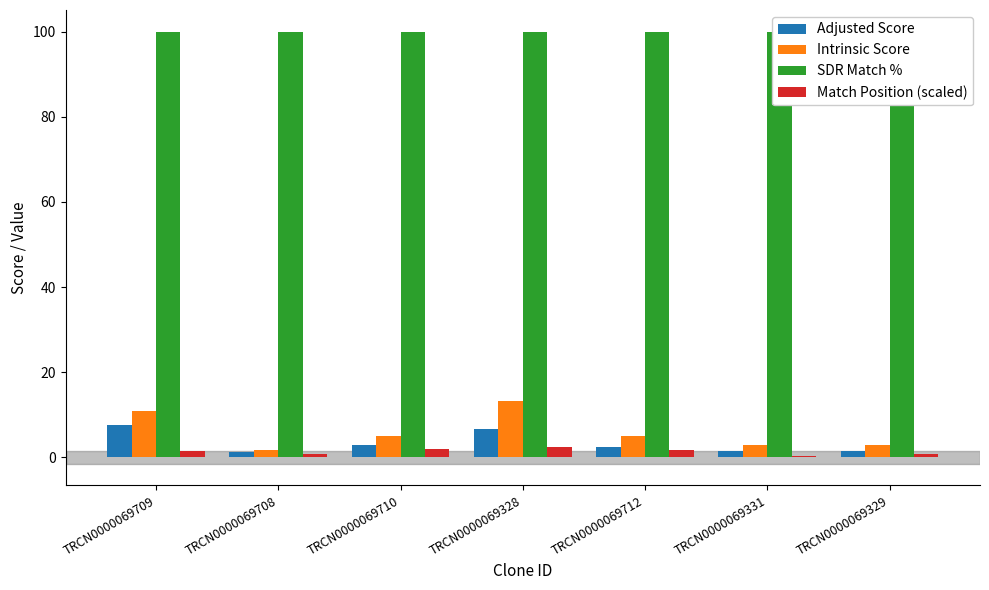

Reading left to right, what are all the values shown in this chart?

Adjusted Score: 7.6	1.2	3.0	6.6	2.5	1.5	1.5
Intrinsic Score: 10.8	1.6	5.0	13.2	5.0	3.0	3.0
SDR Match %: 100.0	100.0	100.0	100.0	100.0	100.0	100.0
Match Position (scaled): 1.5	0.7	2.1	2.5	1.7	0.3	0.9